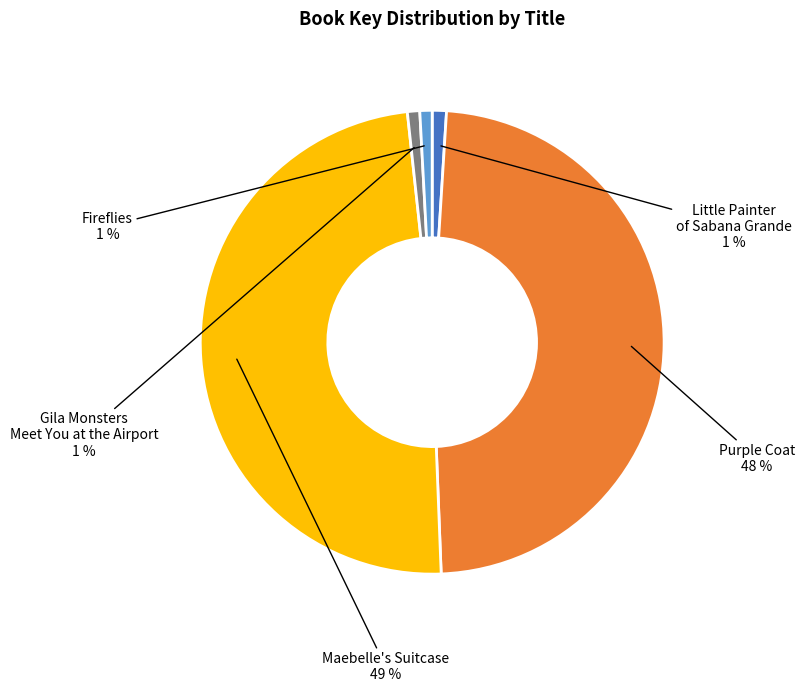

Count the number of slices in the pie.

5